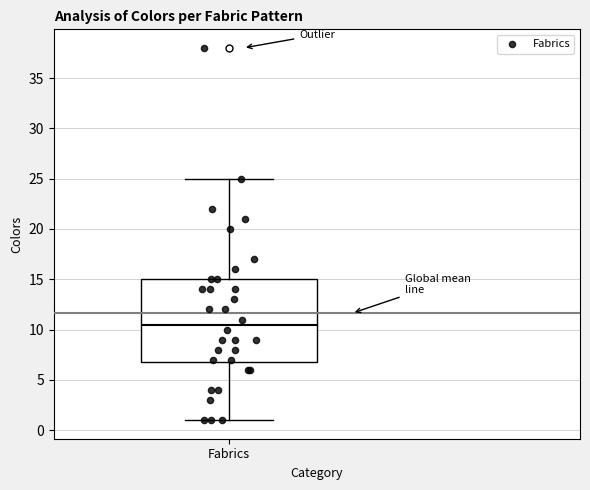

Read this box plot against the y-axis: the position of the median line, the range covered by the box, and the ends of both whiskers. The values are not printed on the chart, so give them approximately, as read against the axis.

median 10.5, box 7.0 to 15.0, whiskers 1.0 to 25.0